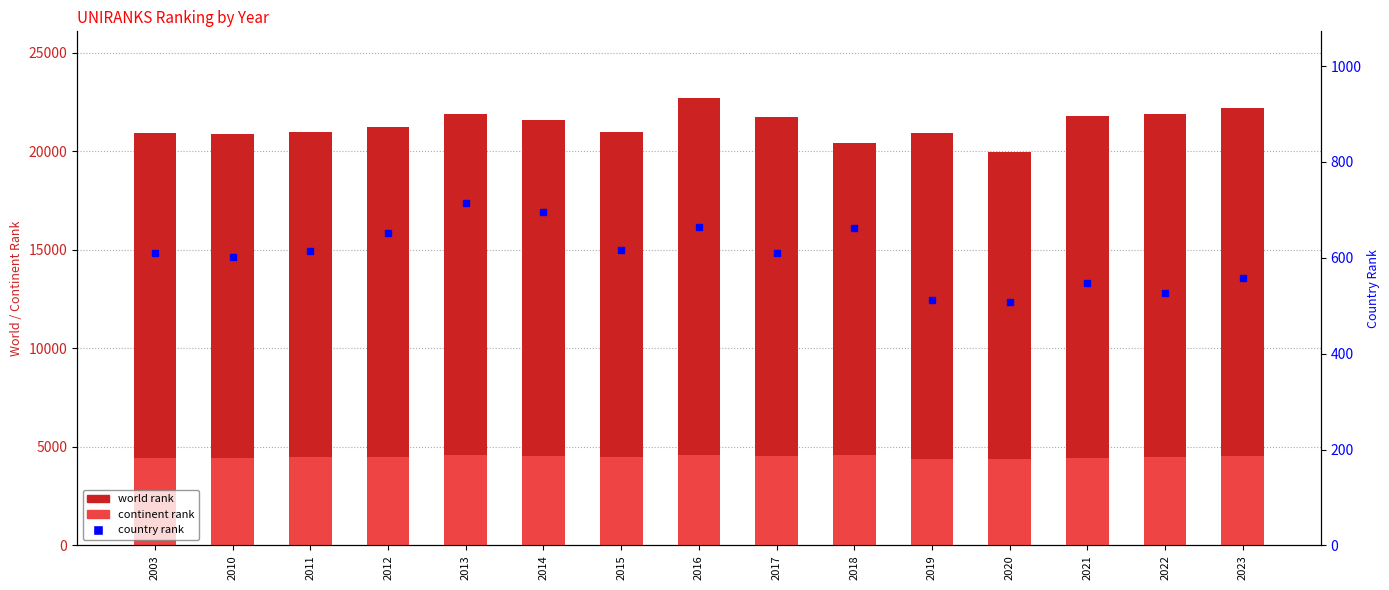

What is the approximate value of country rank at 2003?

610